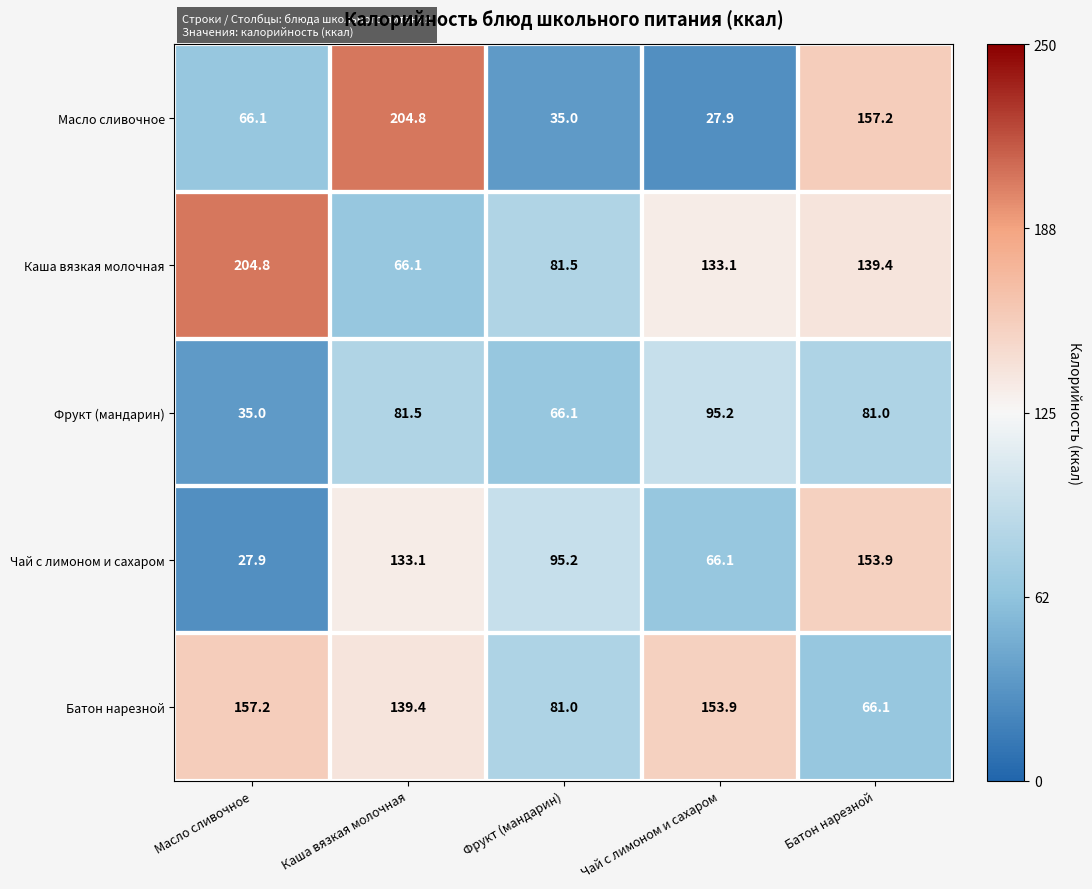

The value of Фрукт (мандарин) at Батон нарезной is 81.0. True or false?

True